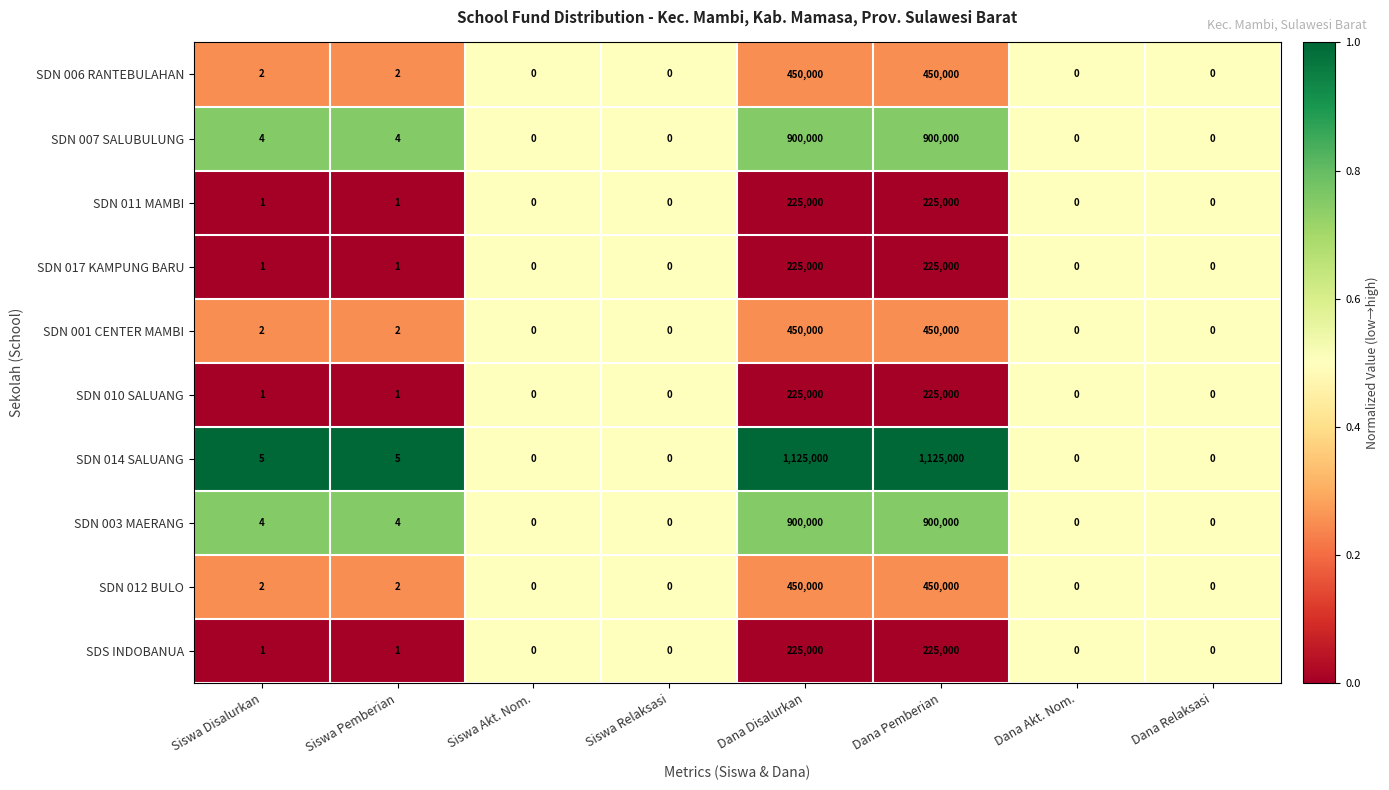

How many data points does each series have?

8